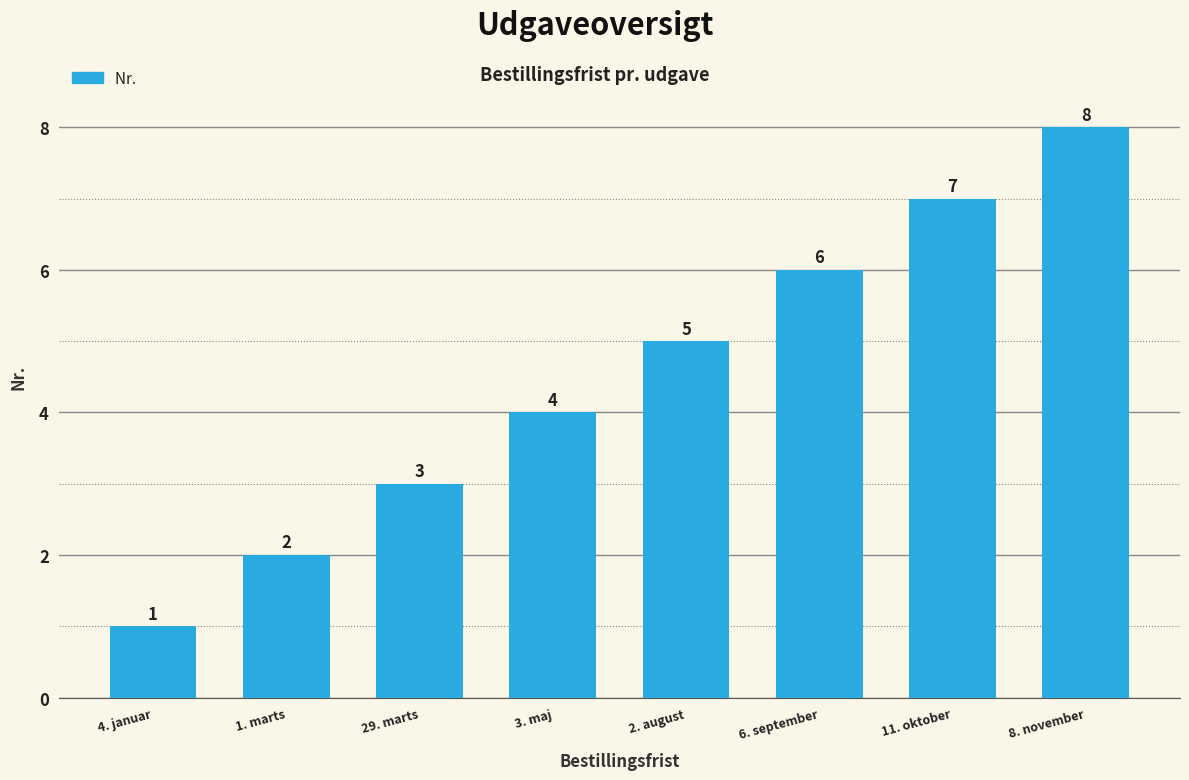

List the labels in order of value, smallest first.

4. januar, 1. marts, 29. marts, 3. maj, 2. august, 6. september, 11. oktober, 8. november